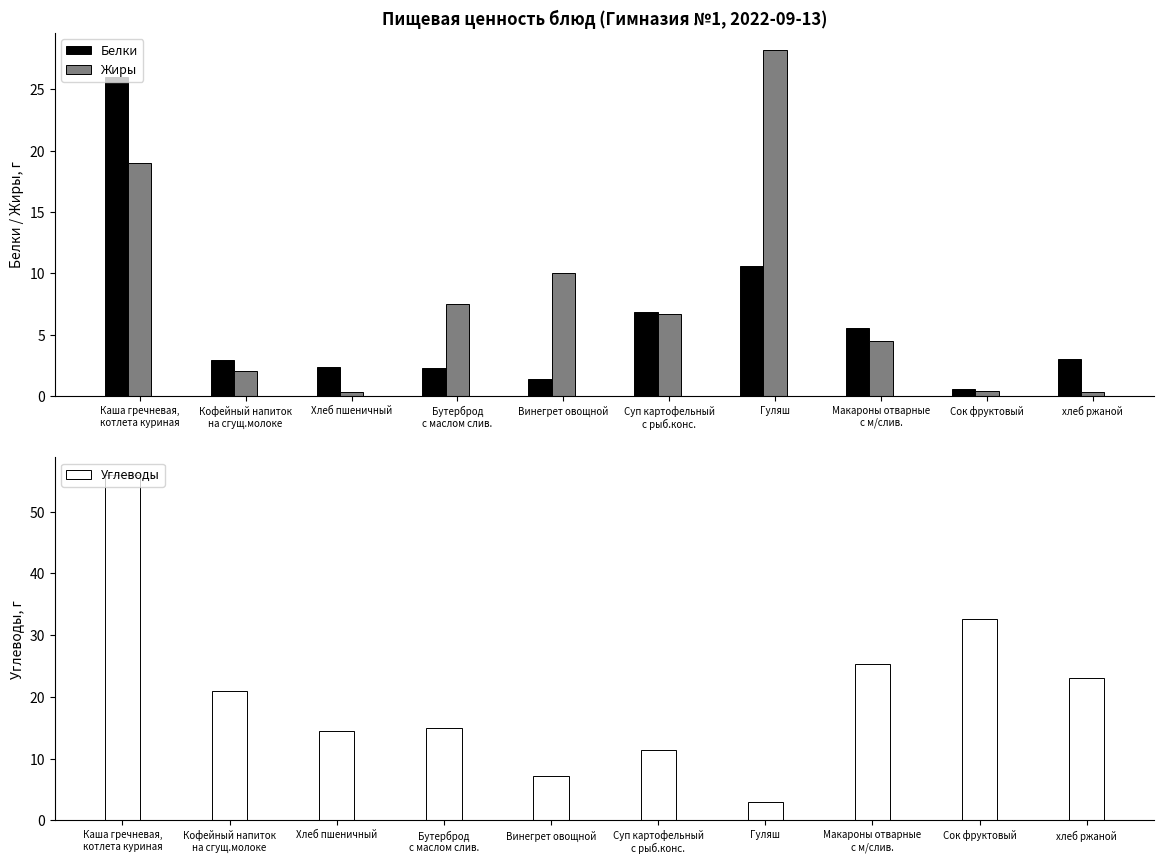

What is the difference between the highest and lowest values at Кофейный напиток
на сгущ.молоке?

19.0